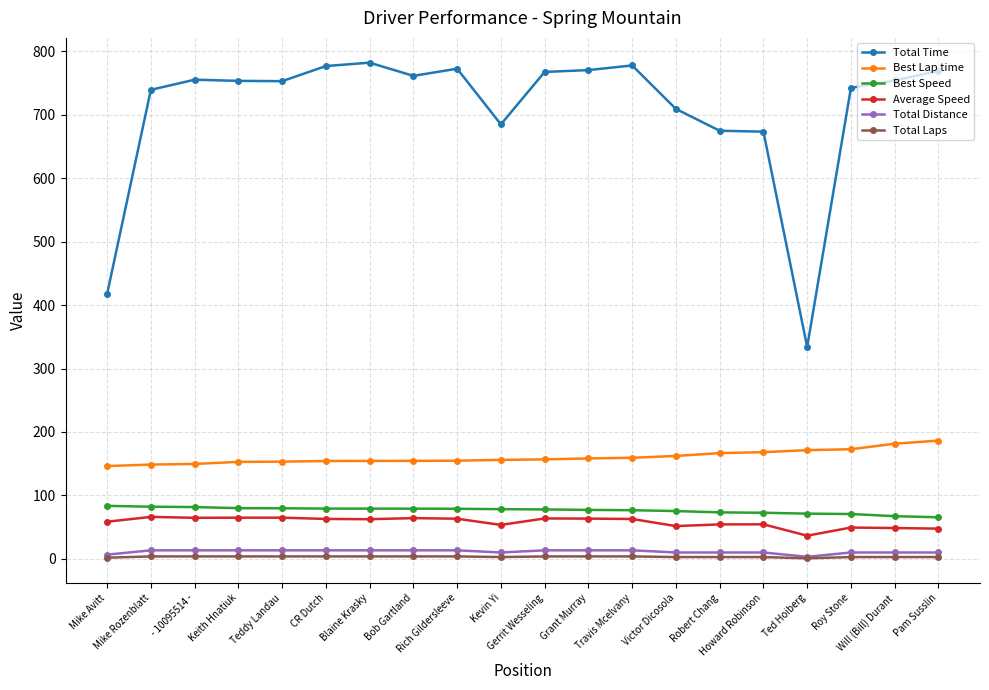

Is it true that Total Time equals 741.9 at Roy Stone?

True